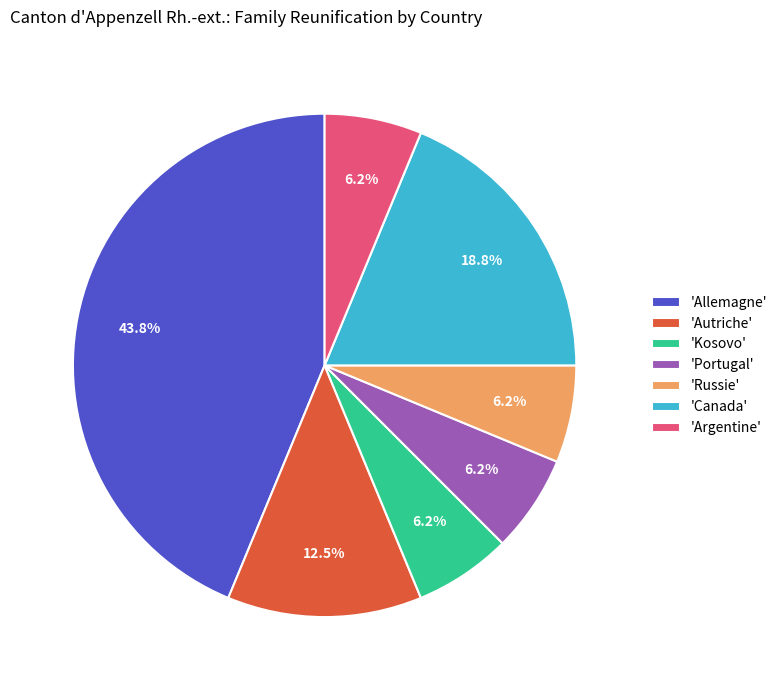

Between 'Allemagne' and 'Autriche', which is larger?

'Allemagne'